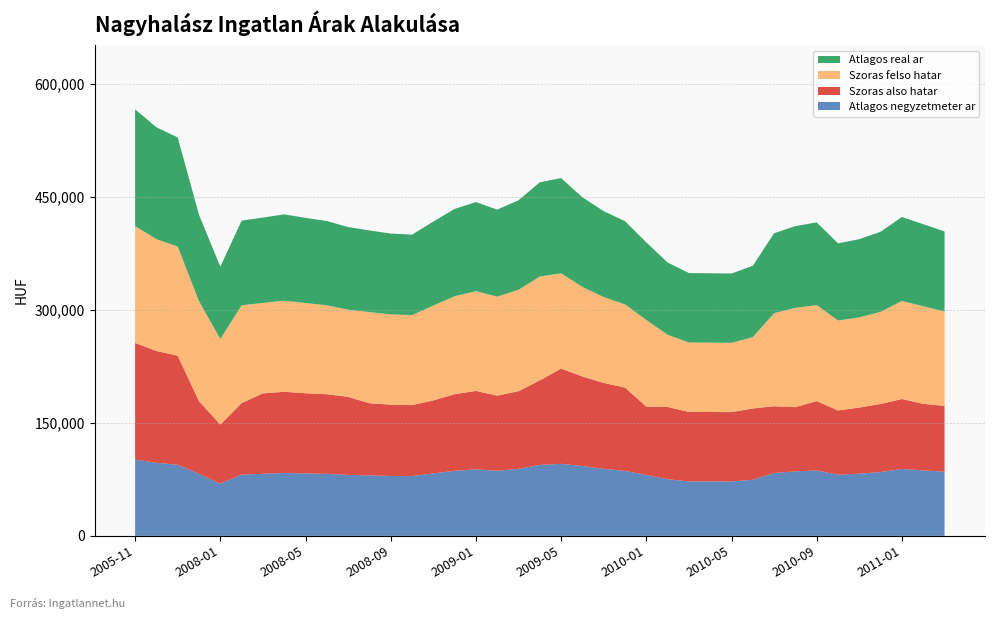

Reading left to right, list all the values displayed in this chart.

Atlagos negyzetmeter ar: 101137	96951	94160	82165	69191	81283	82358	83433	82834	82235	80902	80167	79433	79282	82782	86282	88154	86374	88966	94101	95532	92592	88888	86203	80648	75093	72222	72222	72222	74345	83380	85543	86733	81154	82448	84645	88754	86830	85225
Szoras also hatar: 154909	148394	144824	96423	78475	94826	106655	107707	106361	105691	103475	95751	94628	94196	96907	101700	104105	99704	102955	112194	126414	118863	113975	110437	90778	95870	92152	92072	91940	94670	88560	85203	92096	85191	87799	90352	92776	88343	87184
Szoras felso hatar: 154909	148394	144824	132749	113481	129832	119983	121035	119689	117965	115749	120949	119826	119394	125909	129974	132379	131306	134557	137820	126414	118863	113975	110437	115028	95870	92152	92072	91940	94670	123544	131781	127340	119429	119669	122222	130116	129471	125278
Atlagos real ar: 154909	148394	144824	114586	95978	112329	113319	114371	113025	111828	109612	108350	107227	106795	111408	115837	118242	115505	118756	125007	126414	118863	113975	110437	102903	95870	92152	92072	91940	94670	106052	108492	109718	102310	103734	106287	111446	108907	106231